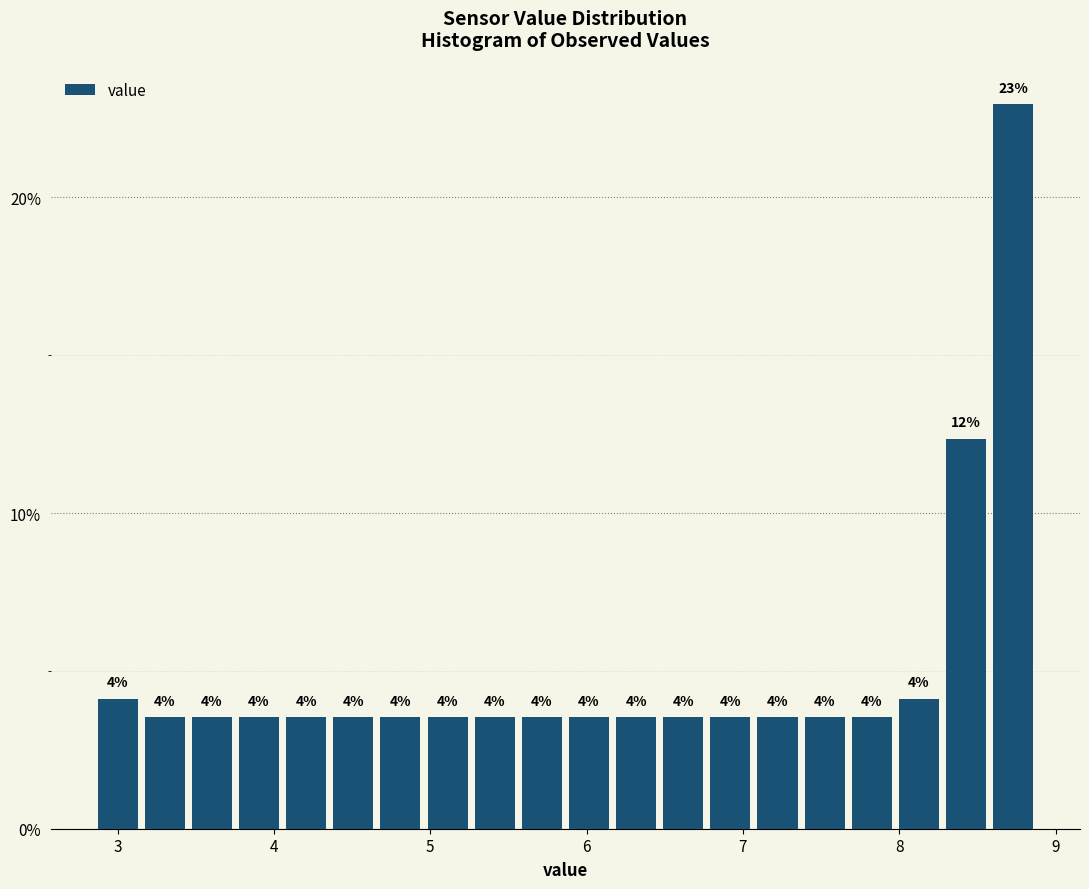

Read against the x-axis, roughly where is the centre of the tallest bar?

8.7